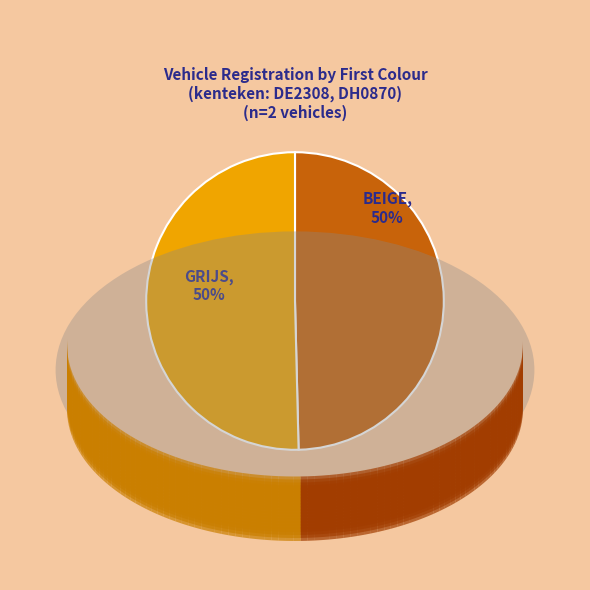

How many slices are in this pie chart?

2